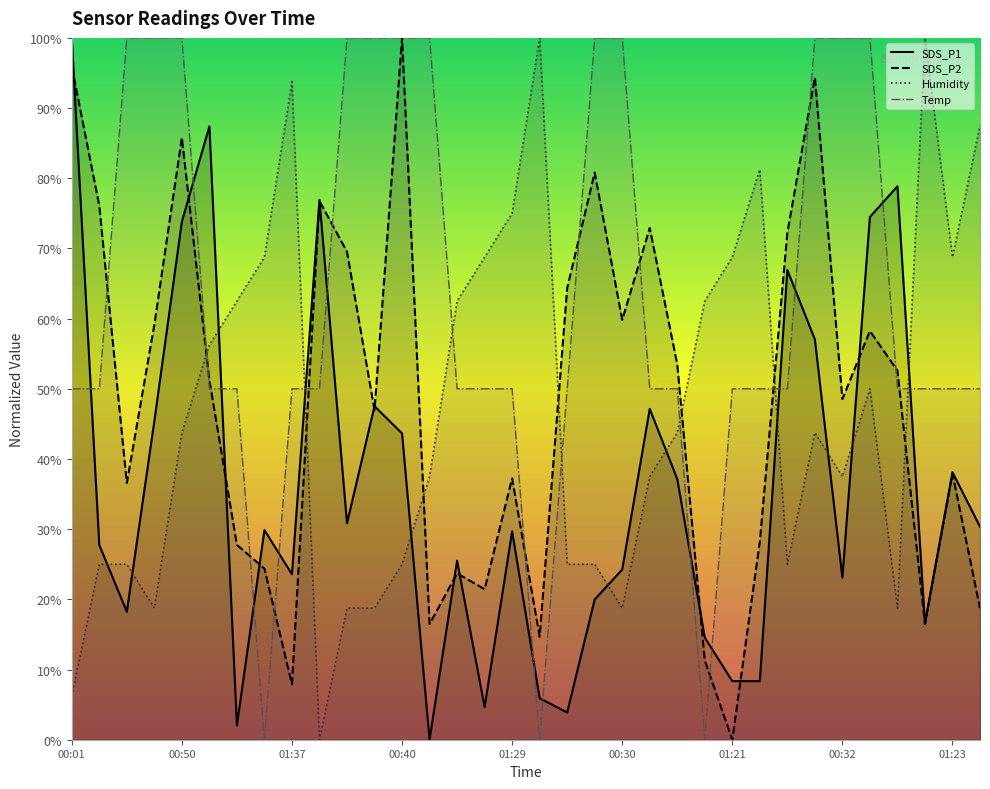

What is the approximate value of SDS_P2 at 00:03?

76.7